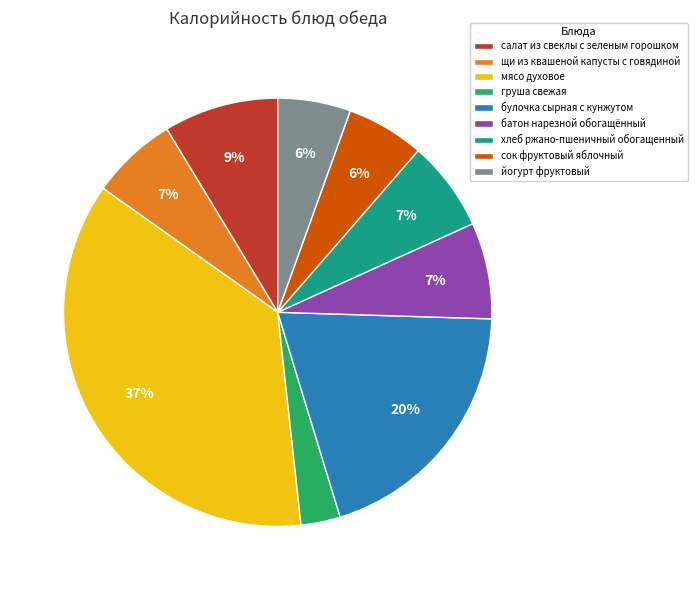

Is the sum of сок фруктовый яблочный and батон нарезной обогащённый greater than half?

No